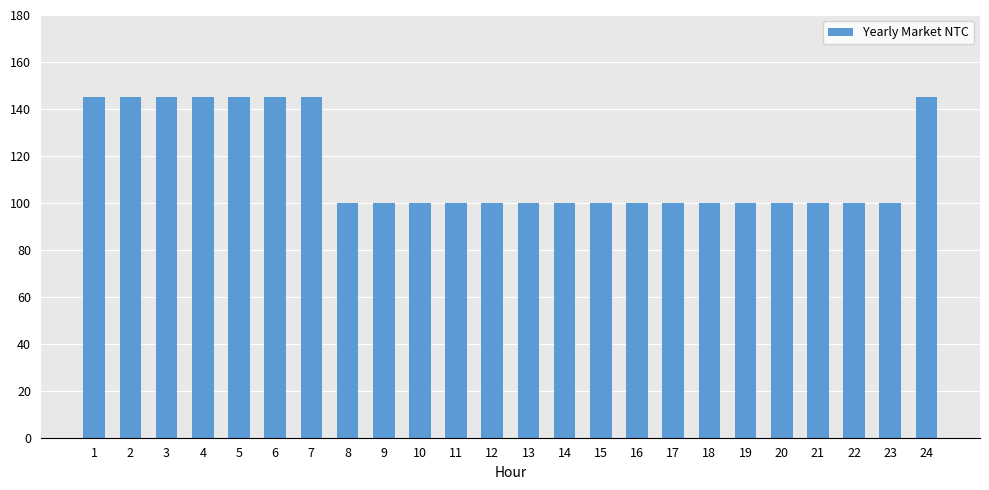

True or false: the data shows 100 at 9.

True